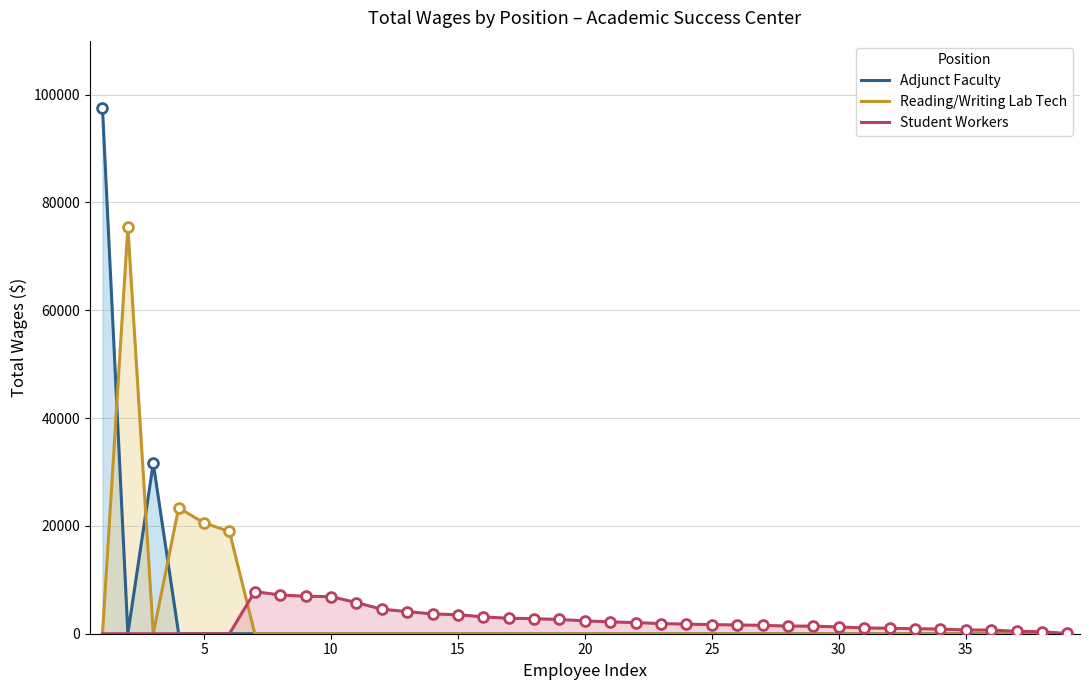

Which series has the largest total across all categories?

Reading/Writing Lab Tech